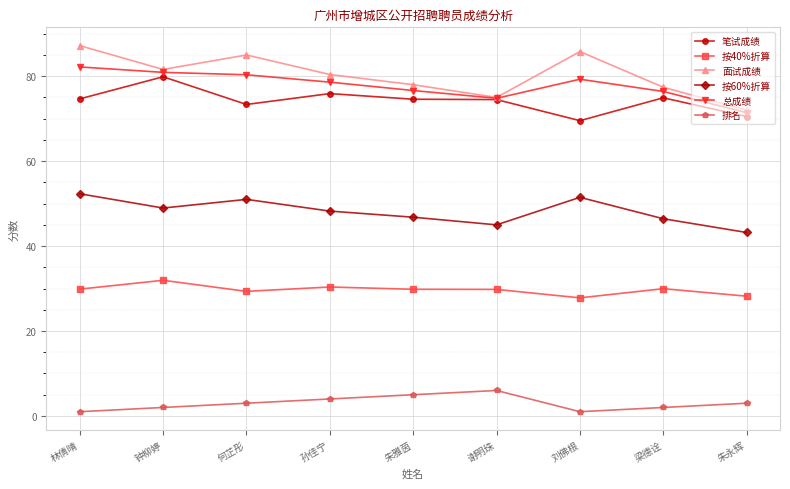

At which category does 按40%折算 reach its first local peak?

钟柳婷